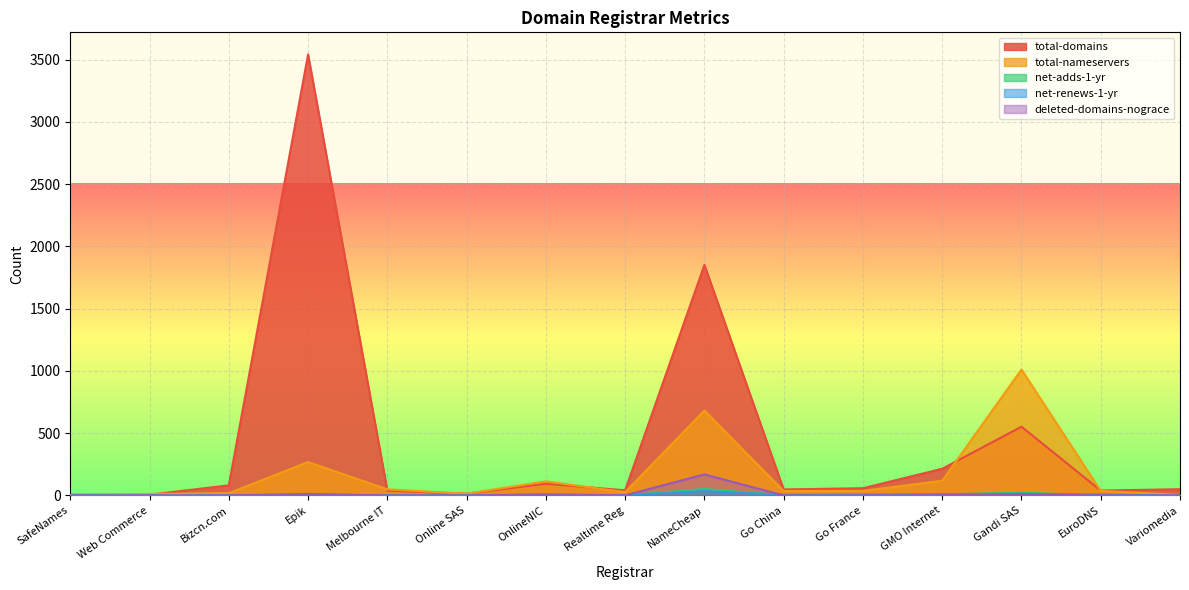

How many values in the deleted-domains-nograce series exceed 0?

6